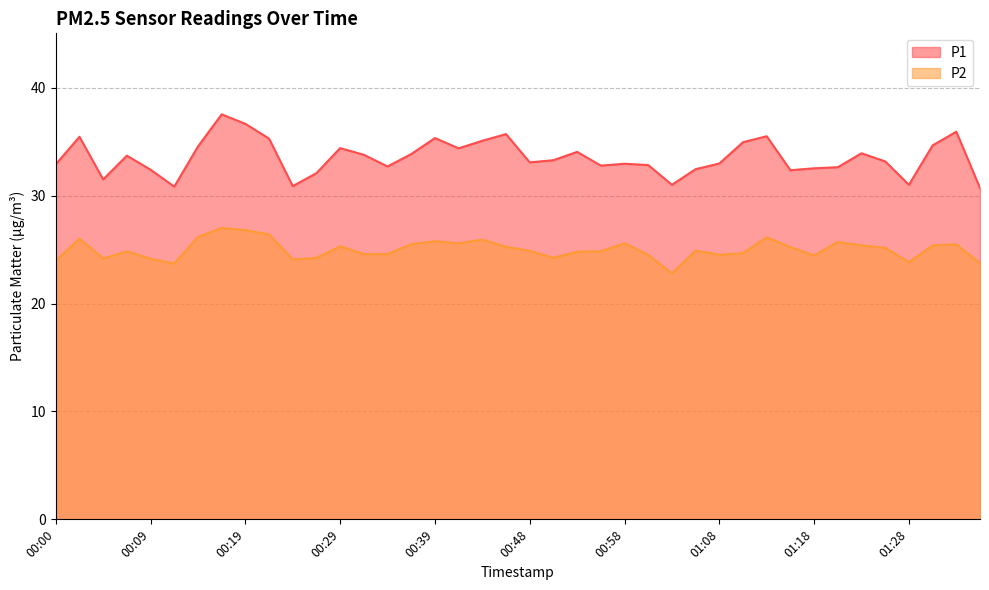

In P2, how many points are higher than both neighbors (excluding endpoints)?

11